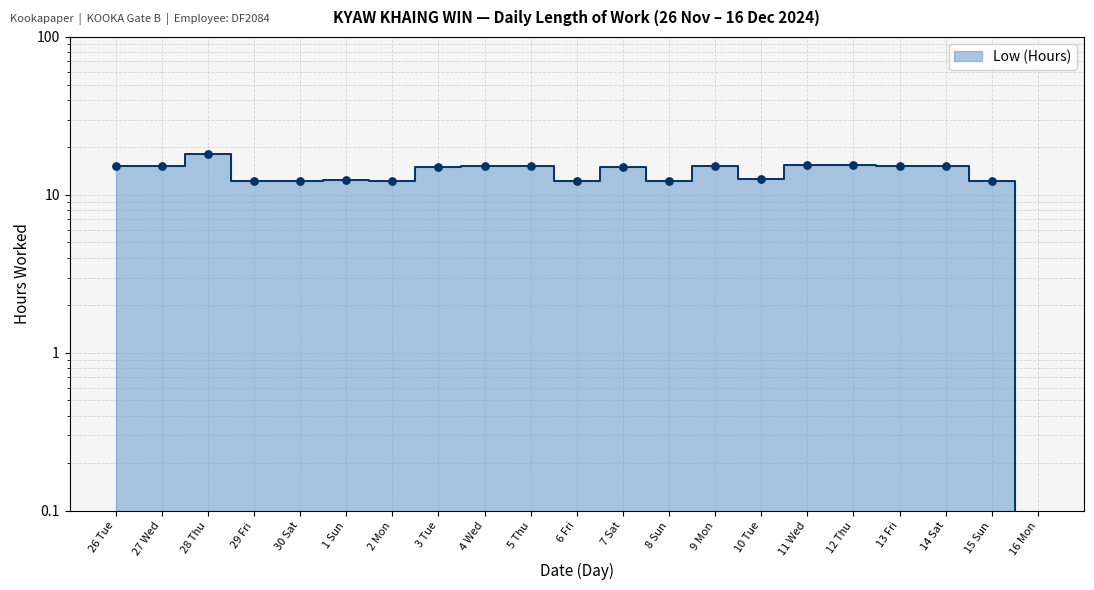

Approximately how many times larger is the value at 4 Wed compared to 27 Wed?

1.0